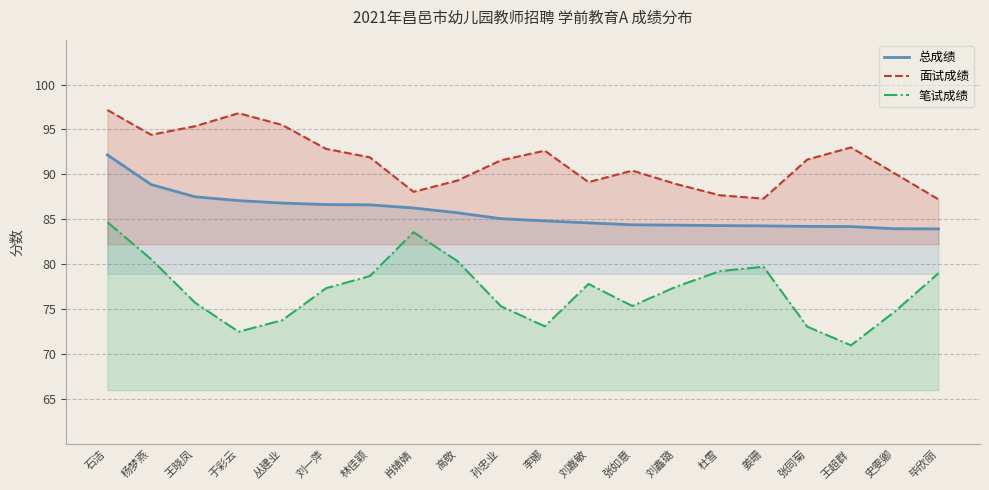

List the series in order of their peak value, highest first.

面试成绩, 总成绩, 笔试成绩